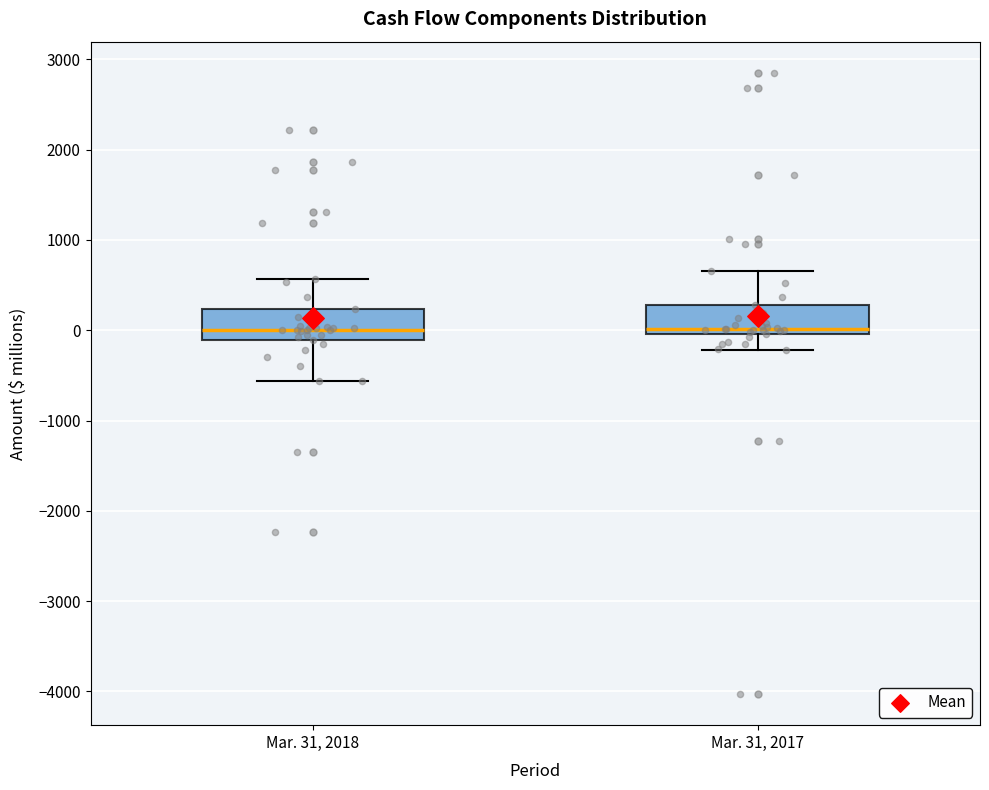

Reading left to right, read every box against the y-axis: the position of its median line, the range the box covers, and the ends of its whiskers. The values are not printed on the chart, so give them approximately, as read against the axis.

Mar. 31, 2018: median 0, box -100 to 200, whiskers -600 to 600
Mar. 31, 2017: median 0 (just above the box's lower edge), box 0 to 300, whiskers -200 to 700